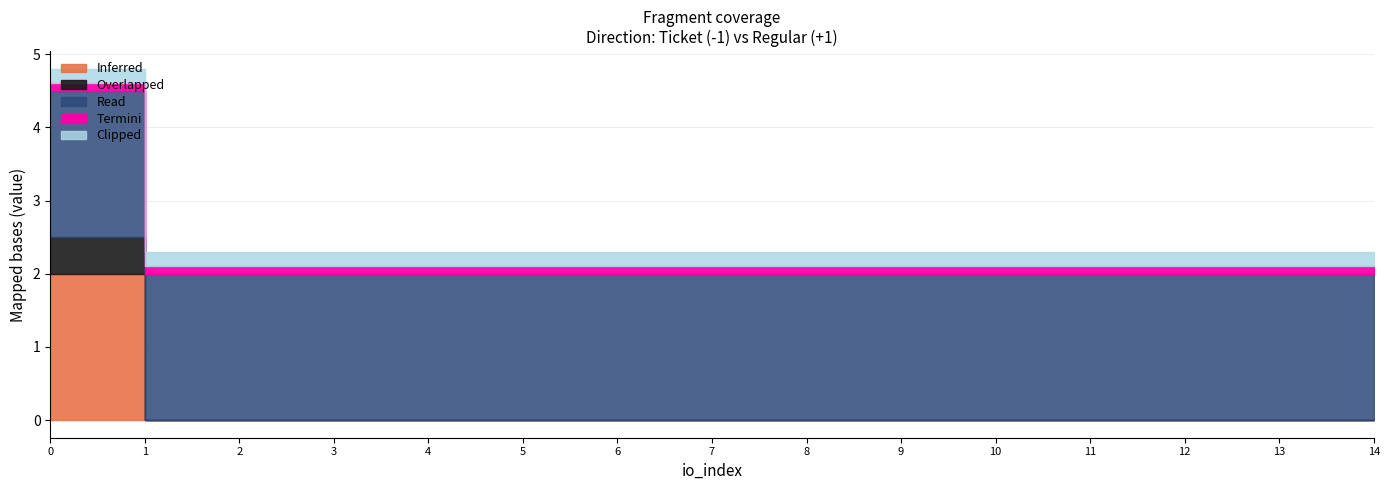

True or false: Inferred and Overlapped intersect in this chart.

False